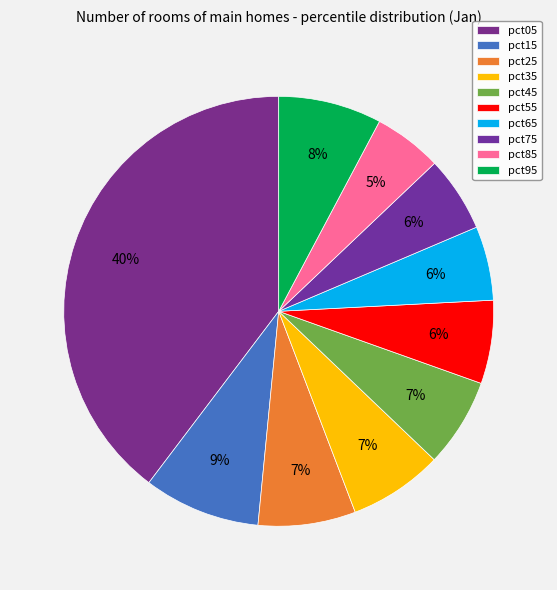

How many segments does this pie chart have?

10